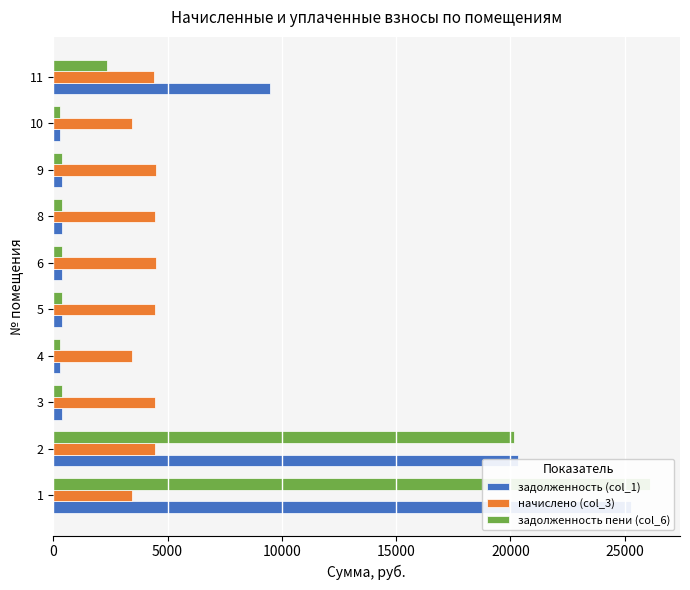

Rank the series by their average value, from lowest to highest.

начислено (col_3), задолженность пени (col_6), задолженность (col_1)